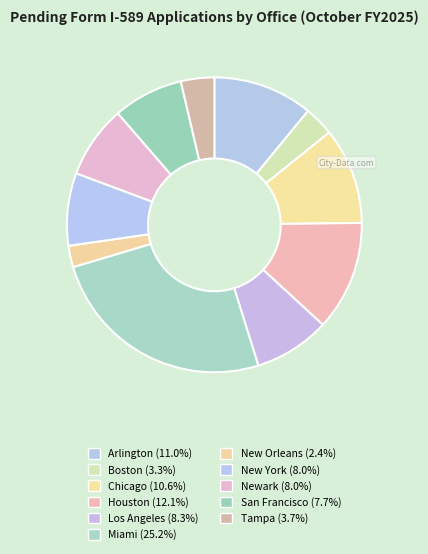

To the nearest percent, what portion does San Francisco represent?

8%